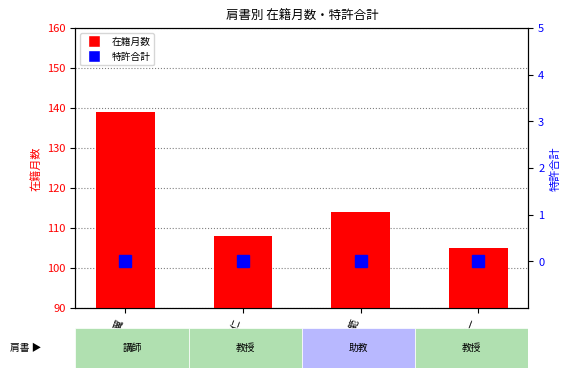

At how many categories does at least one series exceed 106?

3